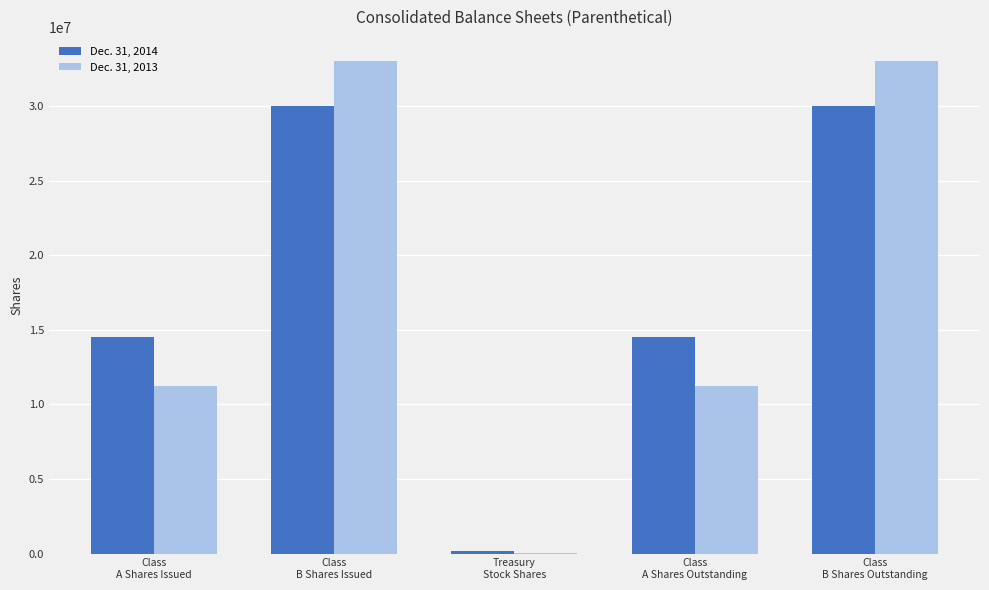

What are all the series names shown in the legend?

Dec. 31, 2014, Dec. 31, 2013